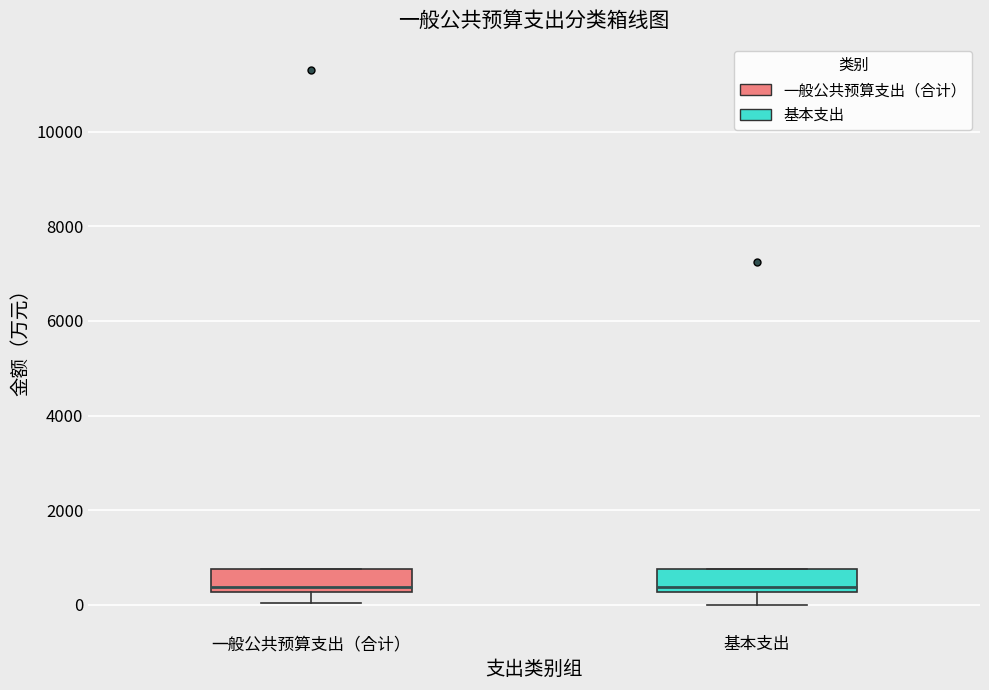

Reading left to right, read every box against the y-axis: the position of its median line, the range the box covers, and the ends of its whiskers. The values are not printed on the chart, so give them approximately, as read against the axis.

一般公共预算支出（合计）: median 400, box 200 to 800, whiskers 0 to 800
基本支出: median 400, box 200 to 800, whiskers 0 to 800